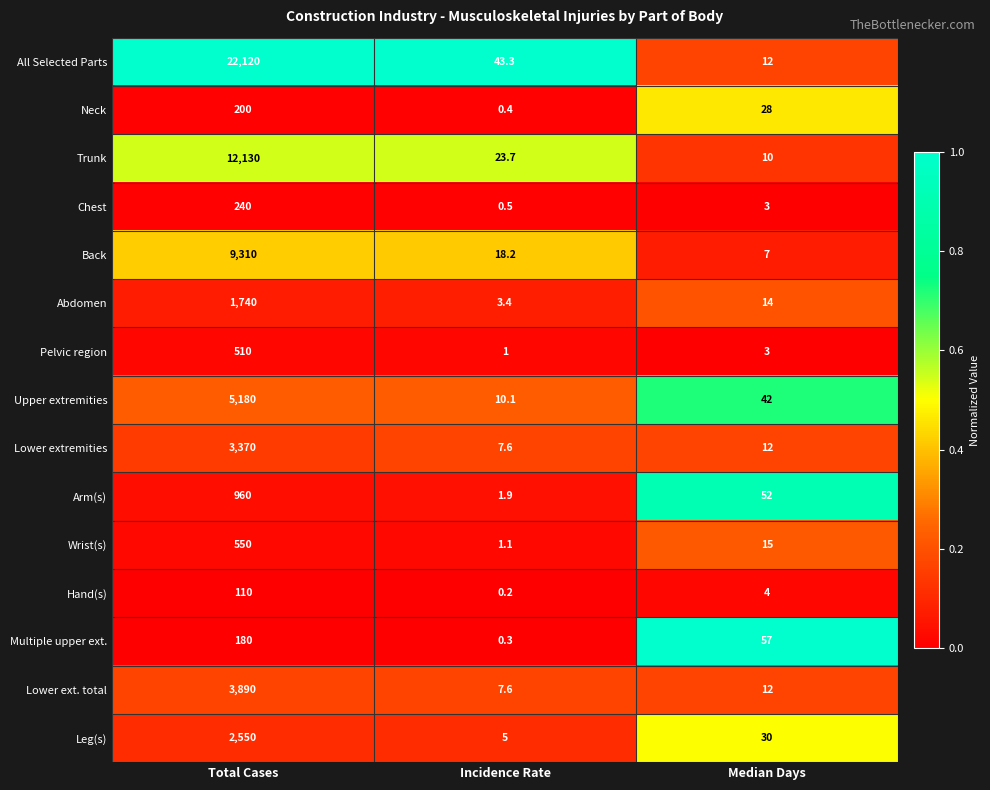

At how many categories does at least one series exceed 0?

3